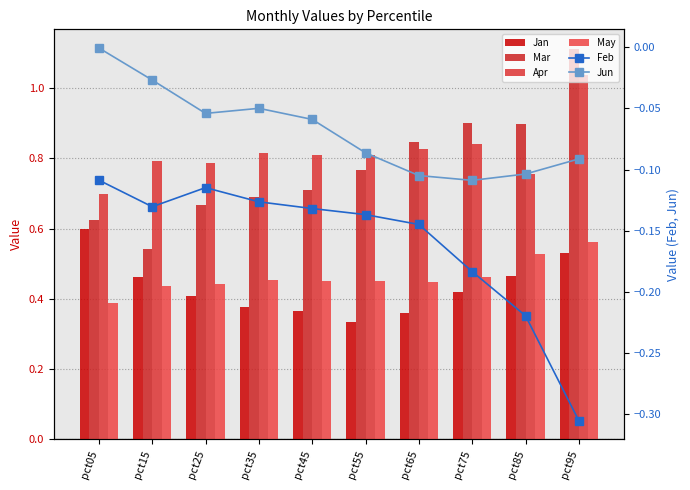

What is the difference between the maximum and minimum values in the Jun series?

0.1